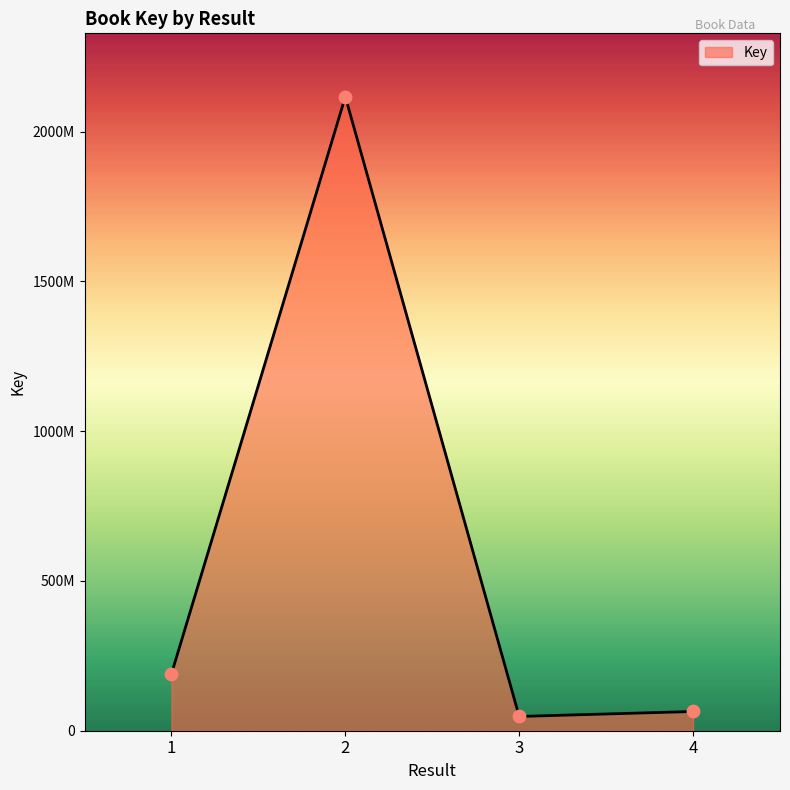

What is the change in value from 3 to 4?

+16543529